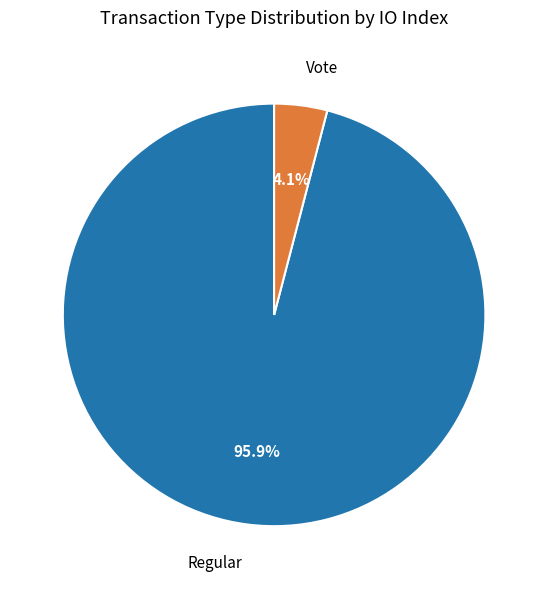

Is there a majority slice in this chart?

Yes